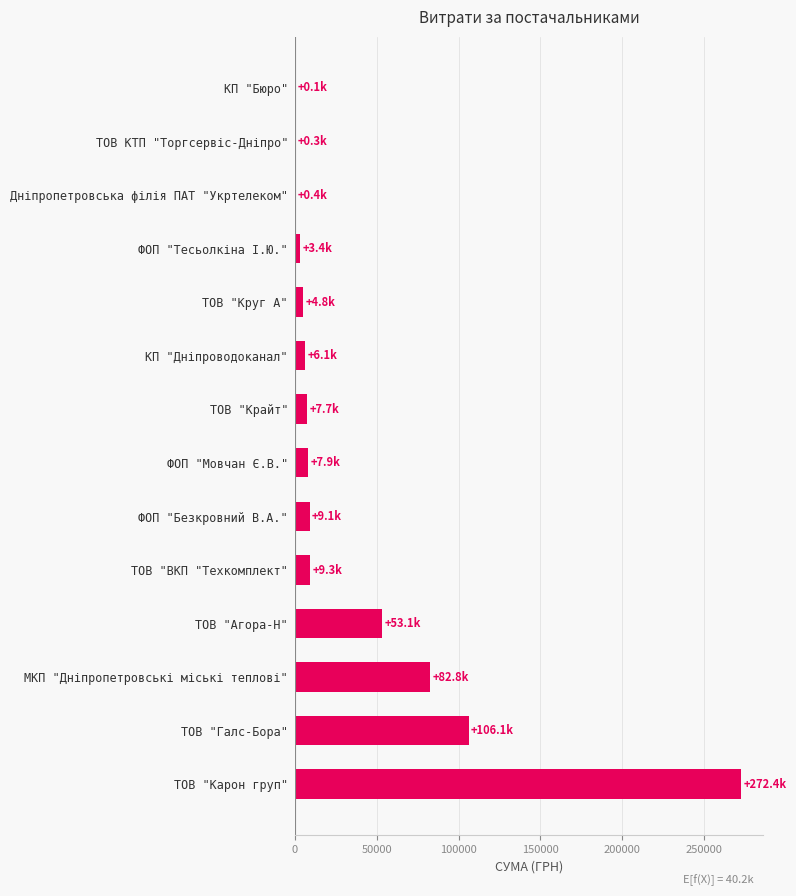

The chart shows a value of 150029.0 at ТОВ "Галс-Бора". True or false?

False